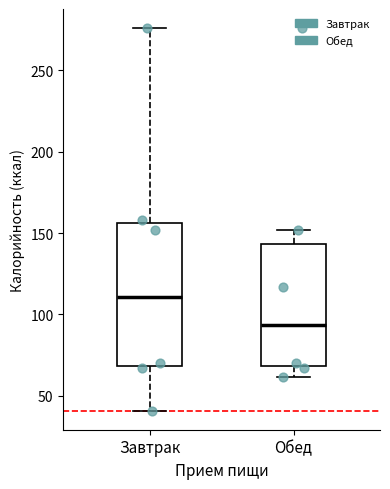

Where does the lower whisker of the box for Обед end on the y-axis? The values are not printed on the chart, so give them approximately, as read against the axis.

60